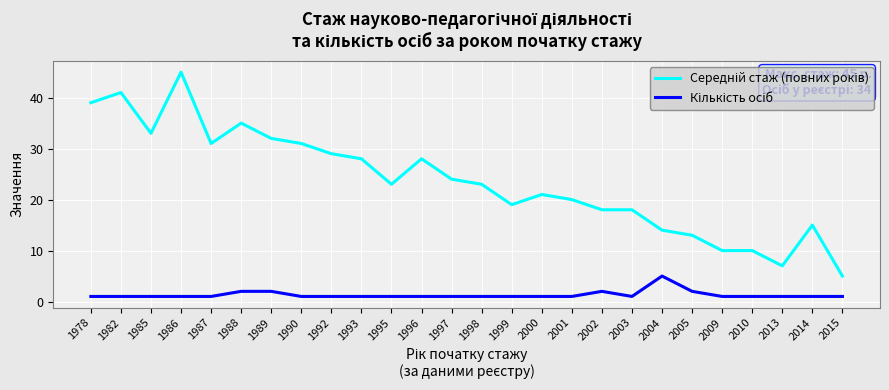

What is the total value across all series at 2015?

6